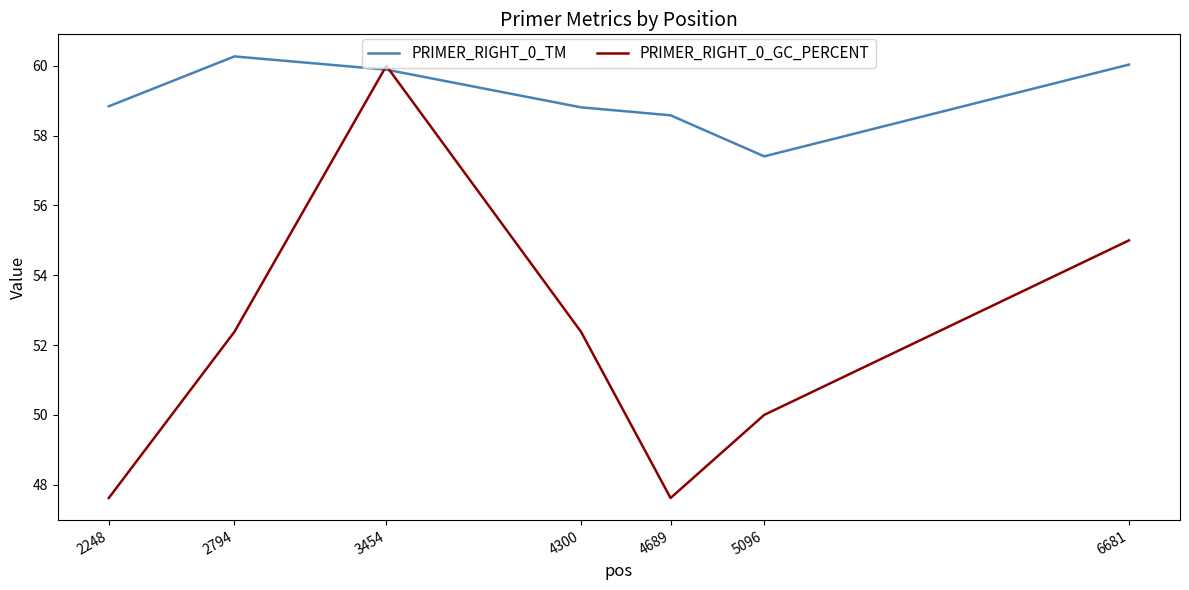

Reading left to right, transcribe all the data shown in this chart.

PRIMER_RIGHT_0_TM: 2248=58.8	2794=60.3	3454=59.9	4300=58.8	4689=58.6	5096=57.4	6681=60.0
PRIMER_RIGHT_0_GC_PERCENT: 2248=47.6	2794=52.4	3454=60.0	4300=52.4	4689=47.6	5096=50.0	6681=55.0